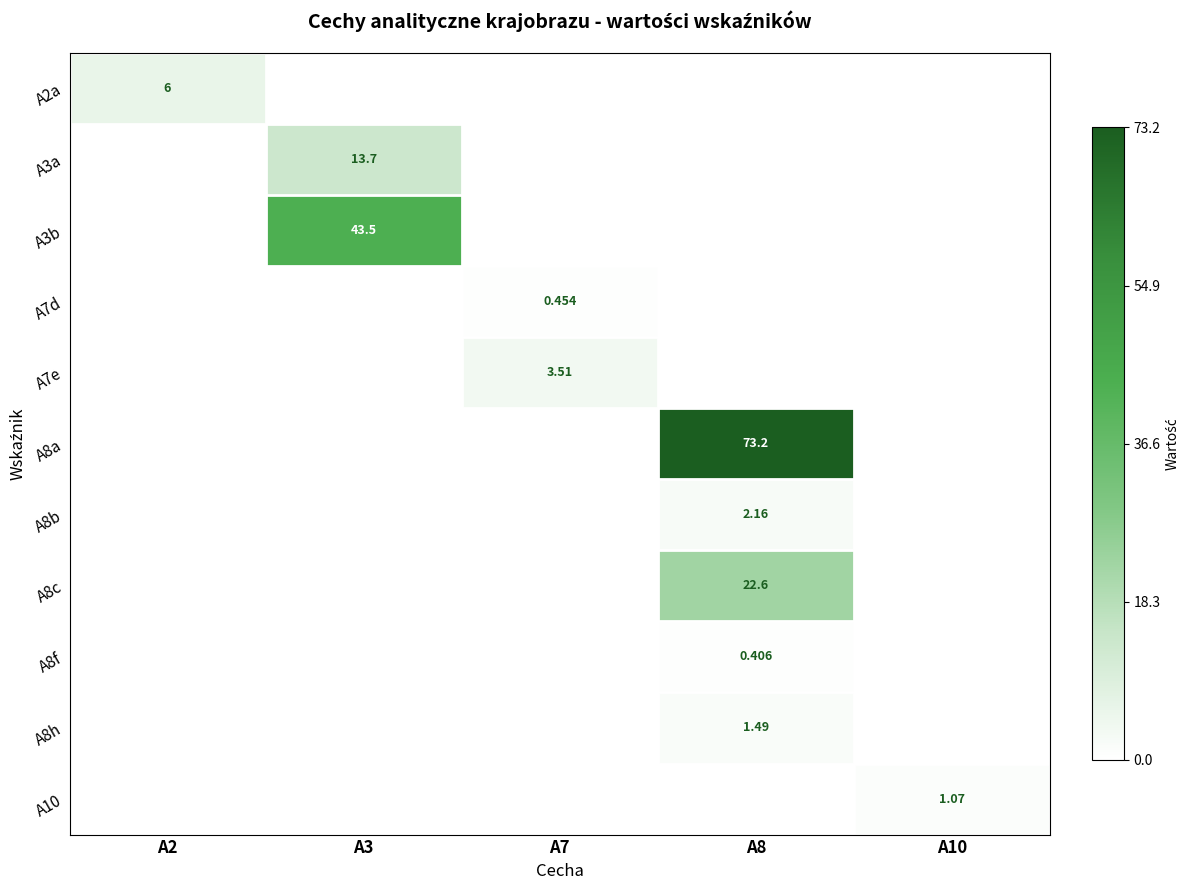

The value of A10 at A3 is -0.0. True or false?

False